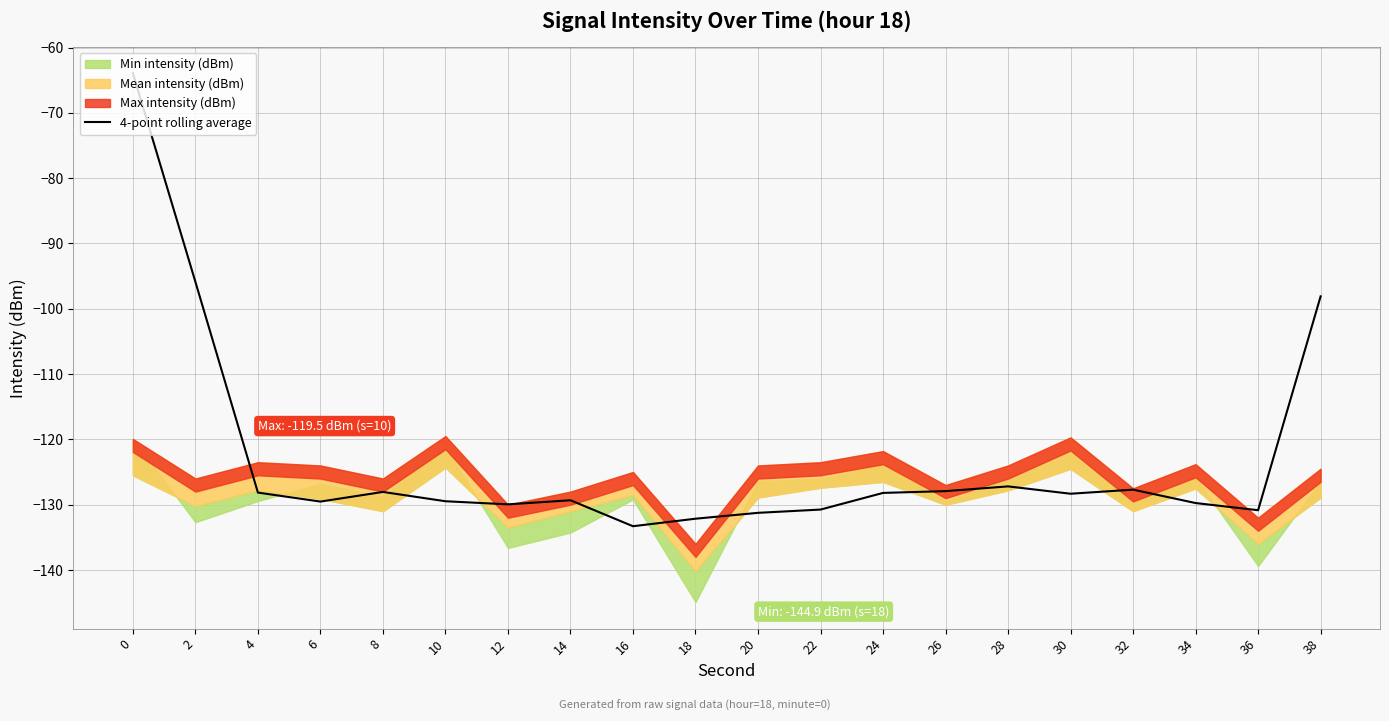

Reading right to left, list all the values displayed in this chart.

-98.1	-130.8	-129.8	-127.7	-128.3	-127.2	-127.9	-128.2	-130.8	-131.2	-132.2	-133.3	-129.3	-129.9	-129.5	-128.0	-129.5	-128.2	-95.9	-63.9